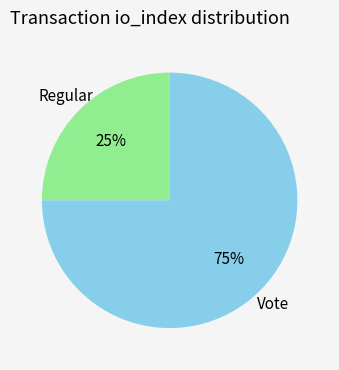

Is the sum of Vote and Regular greater than half?

Yes